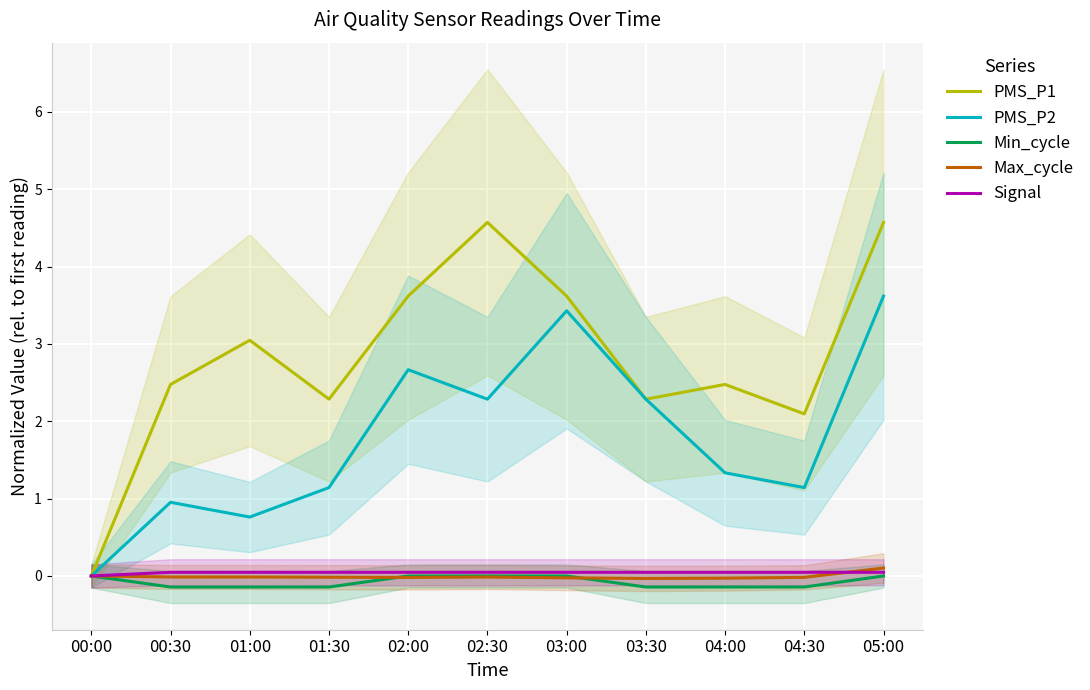

Is this an area chart (filled region under the line)?

No